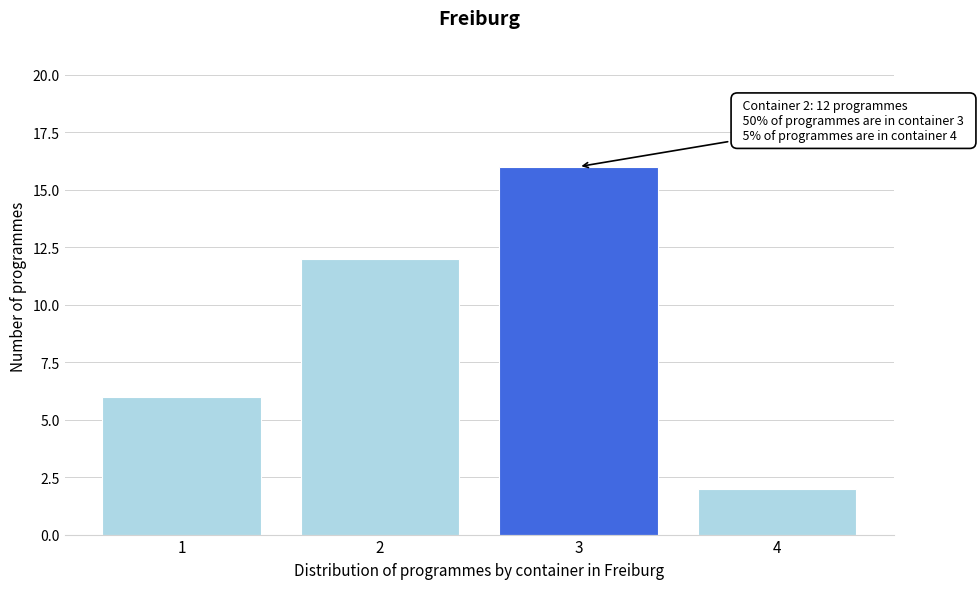

Reading left to right, transcribe all the data shown in this chart.

6	12	16	2